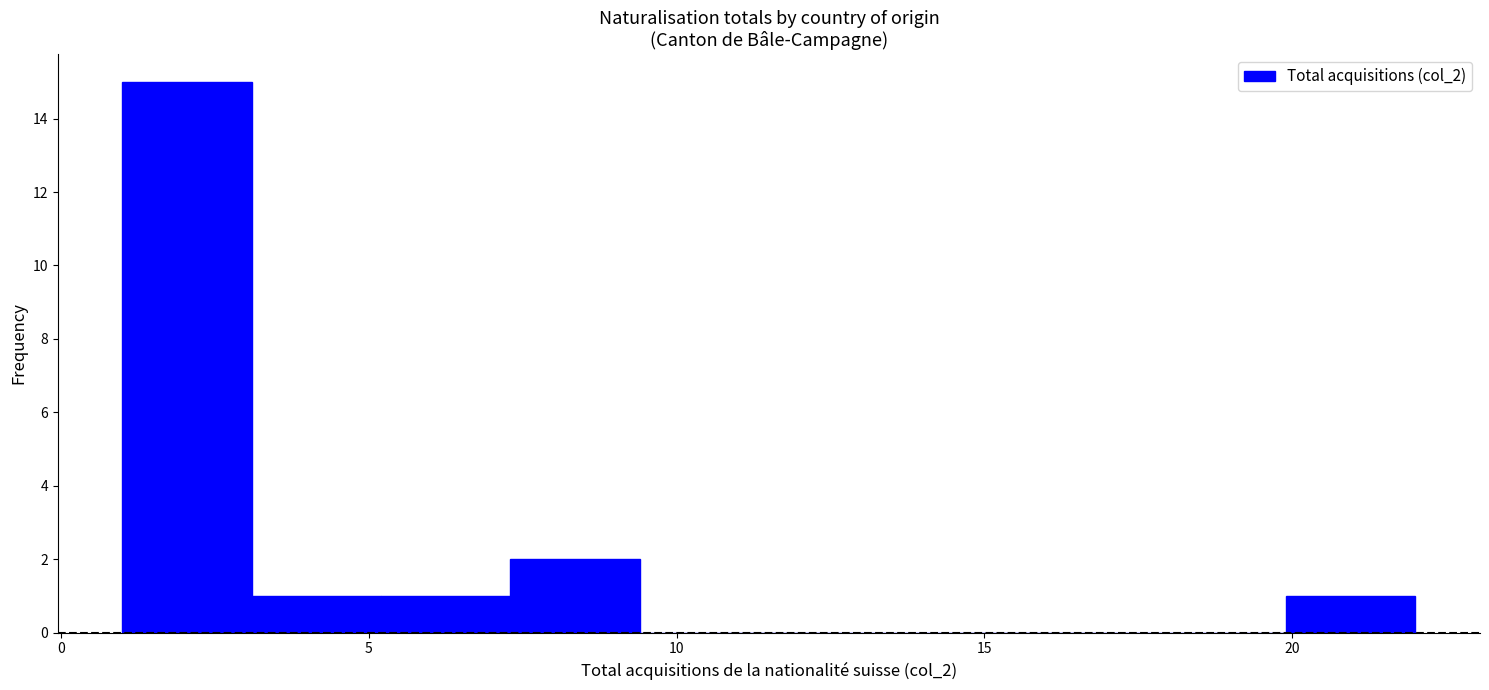

How tall is the bar that spans 7.3 to 9.4 on the x-axis? Neither the bar edges nor the heights are printed on the chart, so give them approximately, as read against the axes.

2